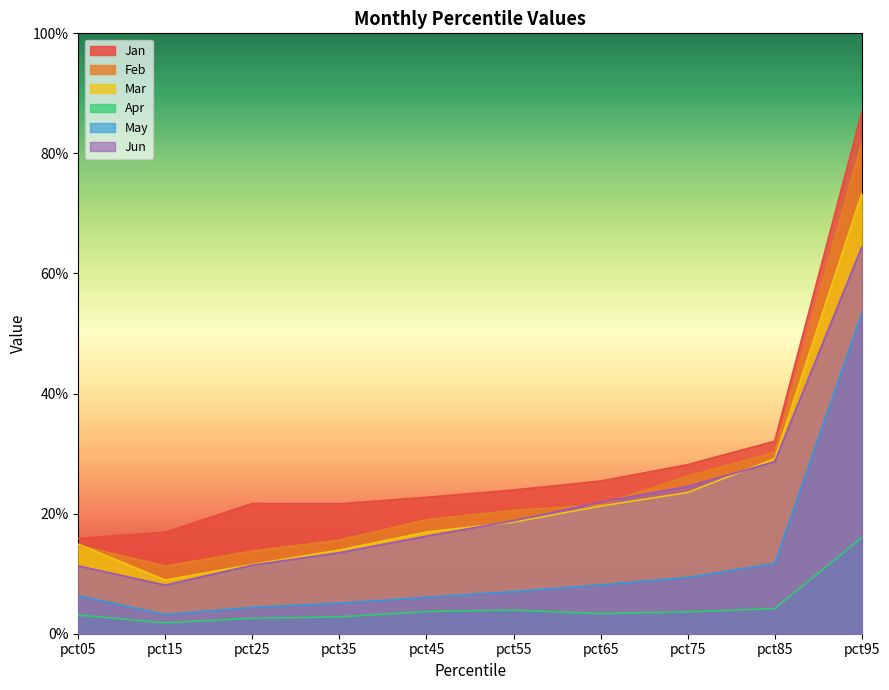

True or false: Feb and May cross at least once.

False